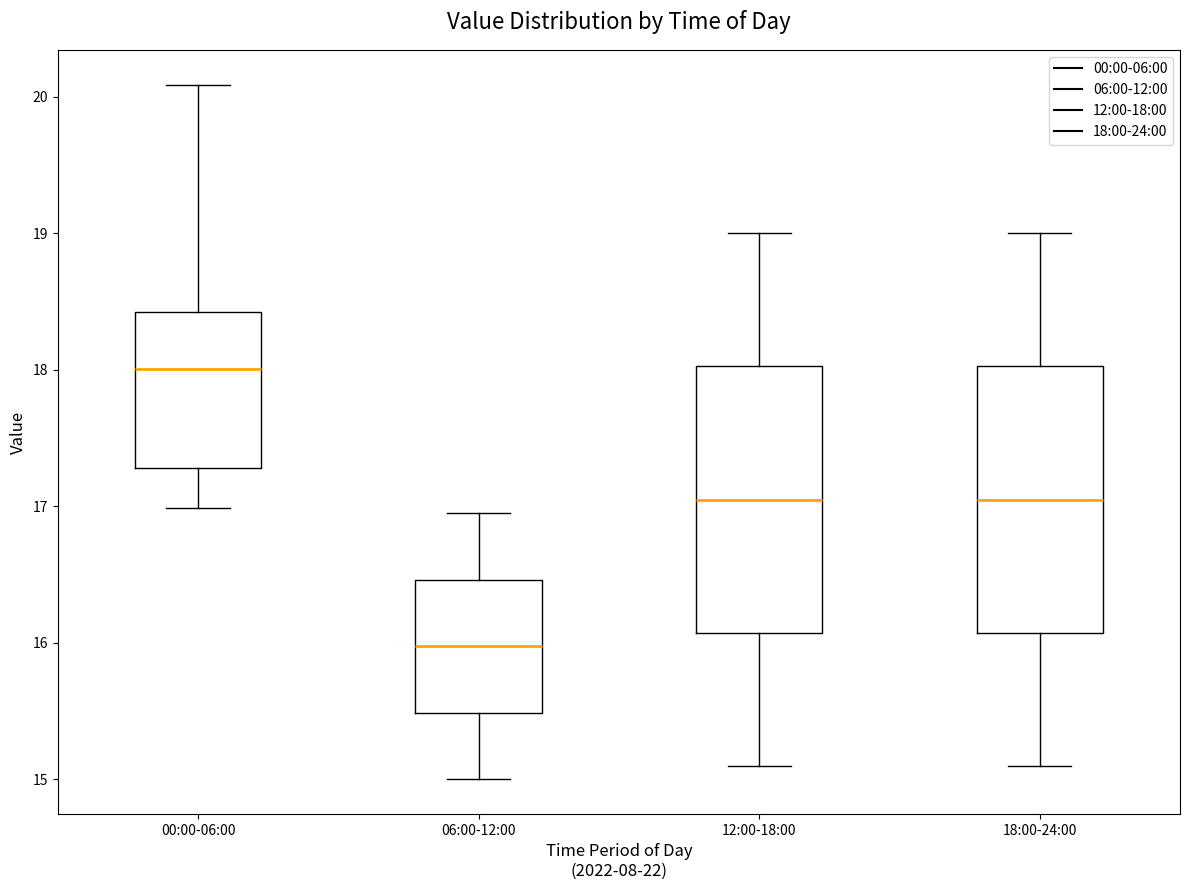

Which box has the highest median line?

00:00-06:00